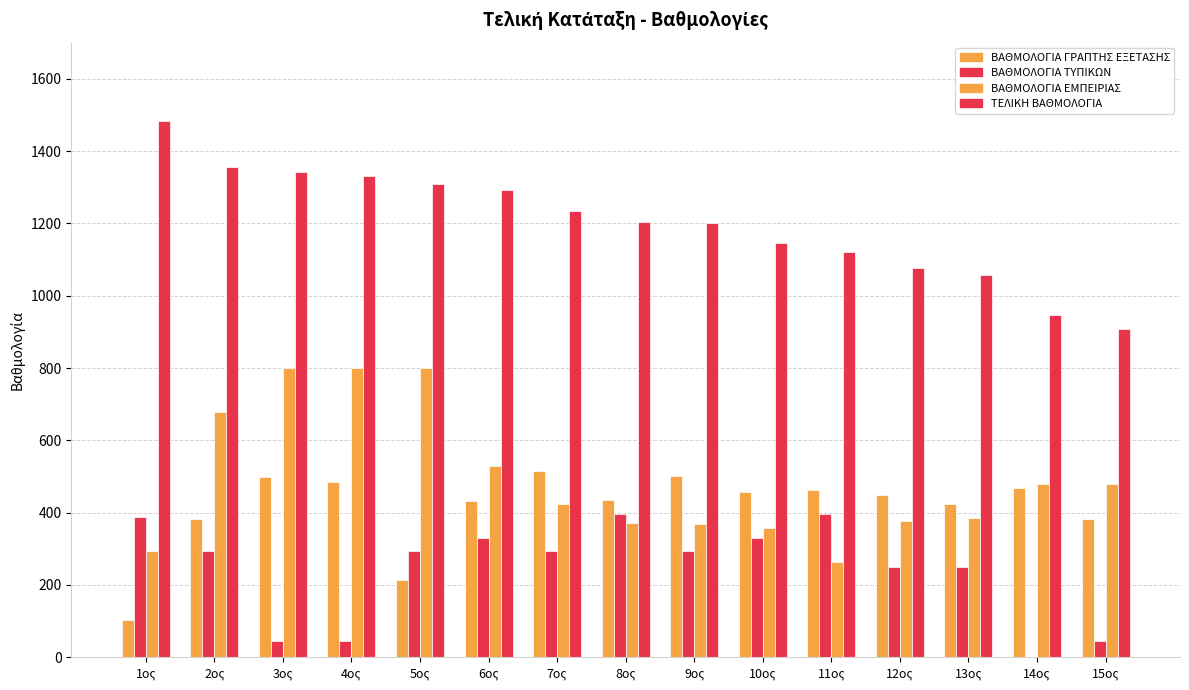

How many data points does each series have?

15